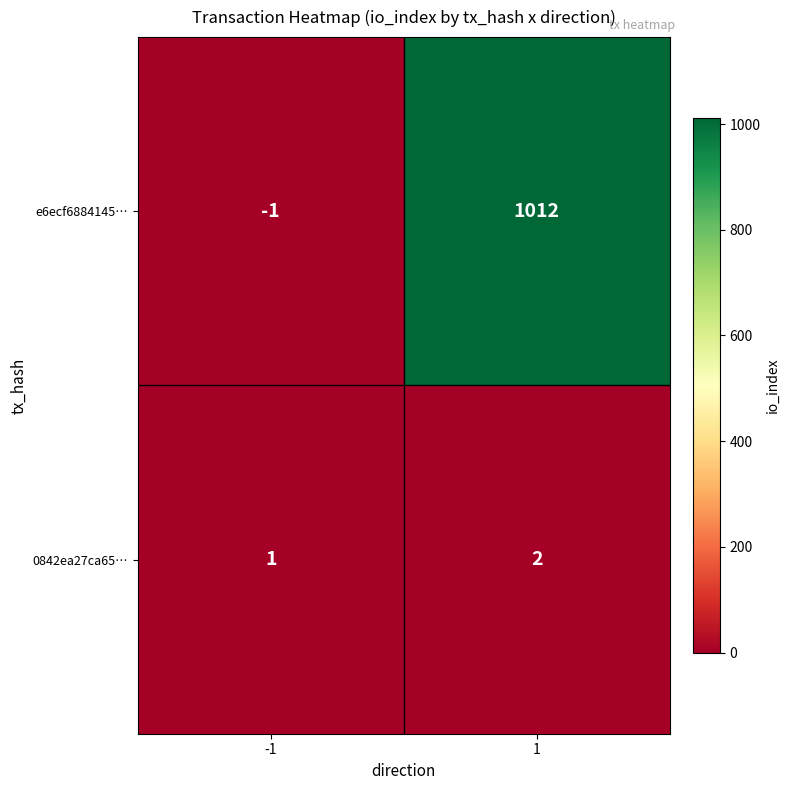

List the series in order of their peak value, lowest first.

0842ea27ca65…, e6ecf6884145…